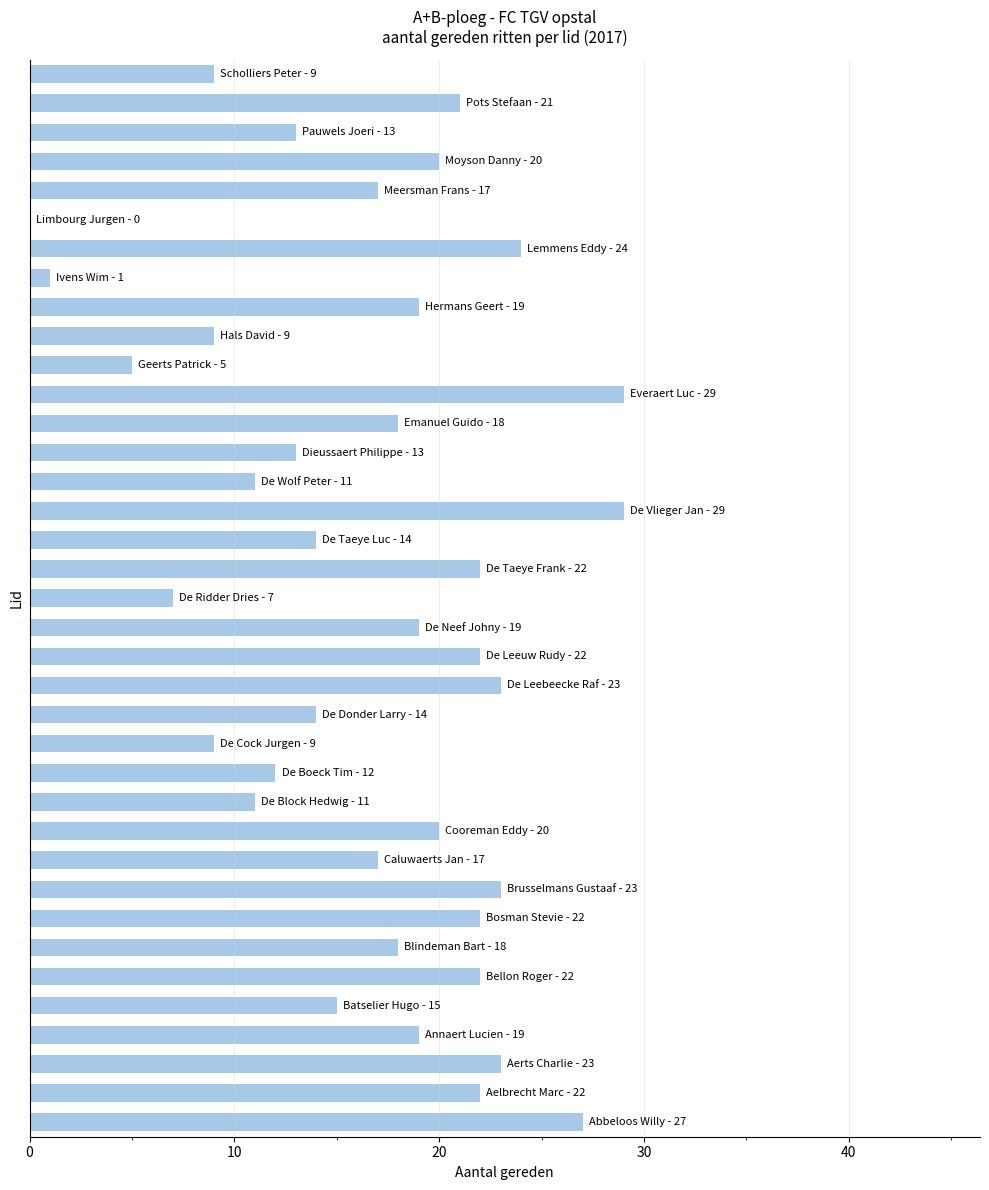

Does the chart contain stacked bars?

No